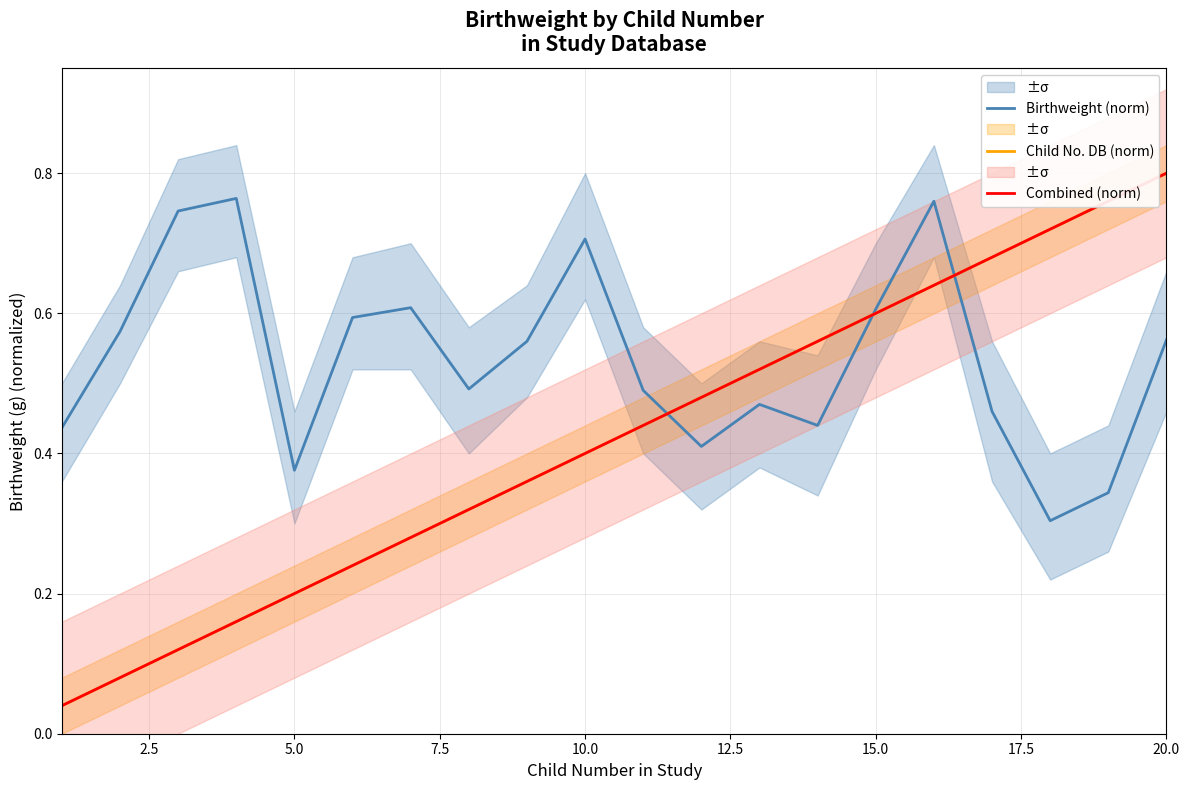

After their last crossing, which series has the higher values: Birthweight (norm) or Child No. DB (norm)?

Child No. DB (norm)